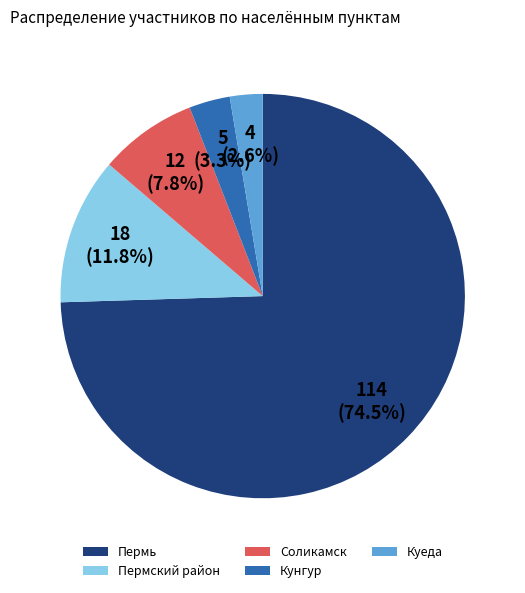

Combined, do Пермский район and Пермь account for over 50%?

Yes